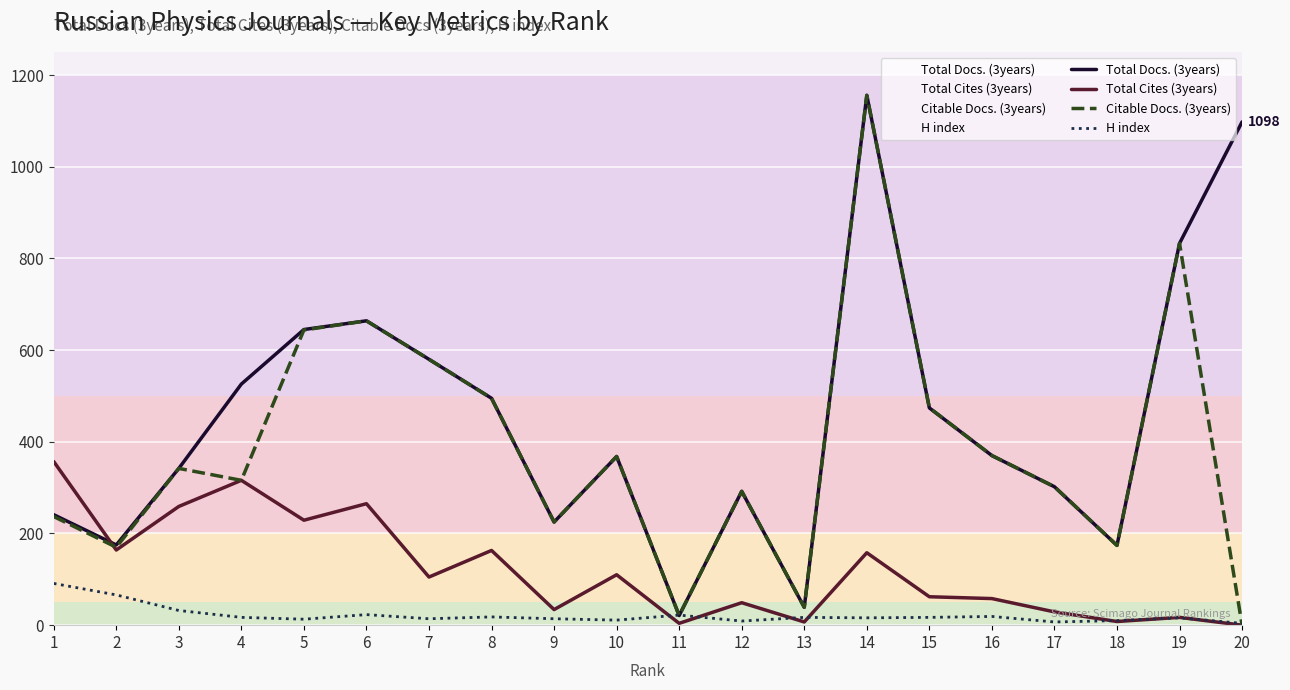

Is it true that Citable Docs. (3years) equals 385 at 12?

False